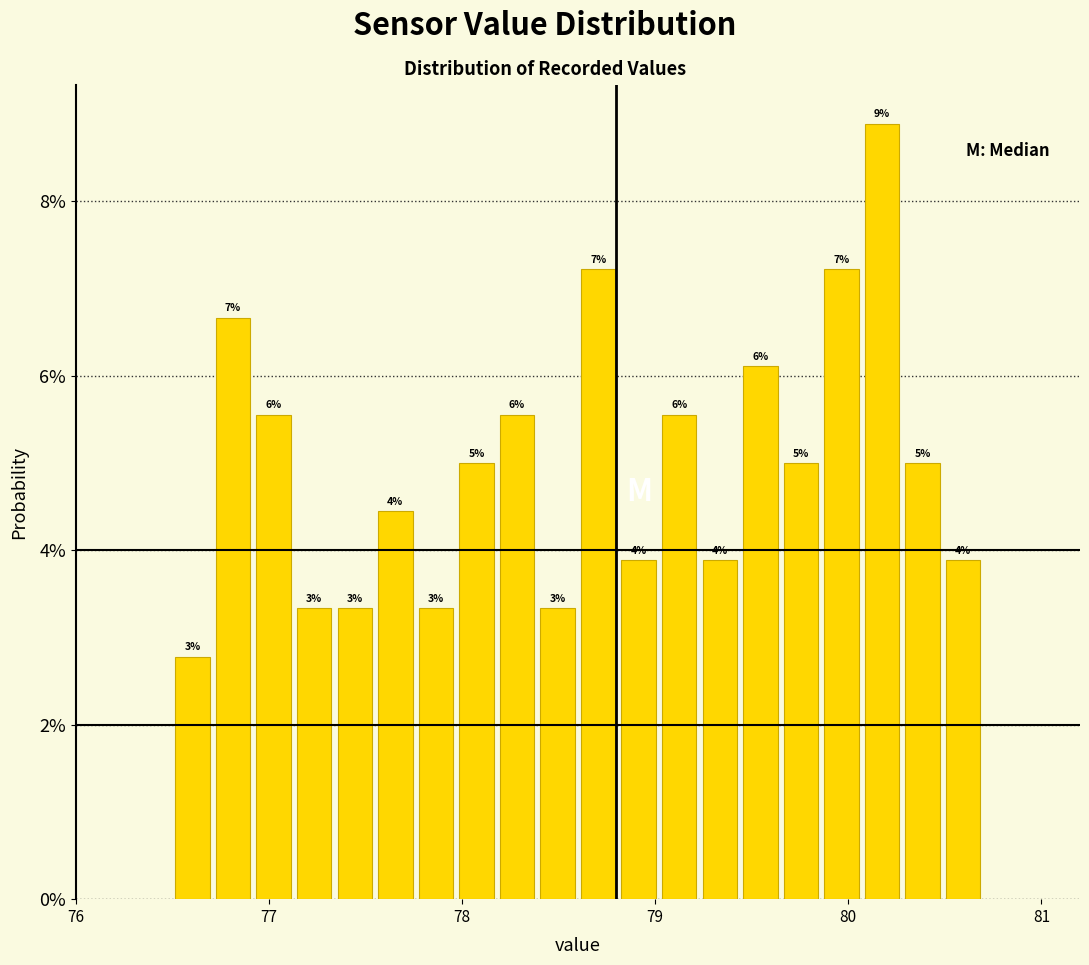

Around what value on the x-axis is the tallest bar? Give the approximate position of its centre, as read against the axis.

80.2